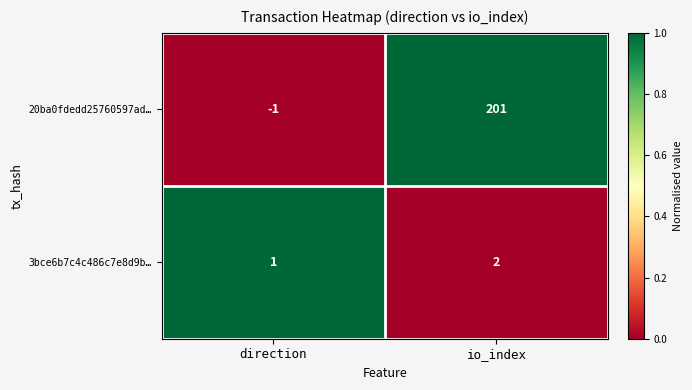

Where is 20ba0fdedd25760597ad… nearest to the value 100?

direction